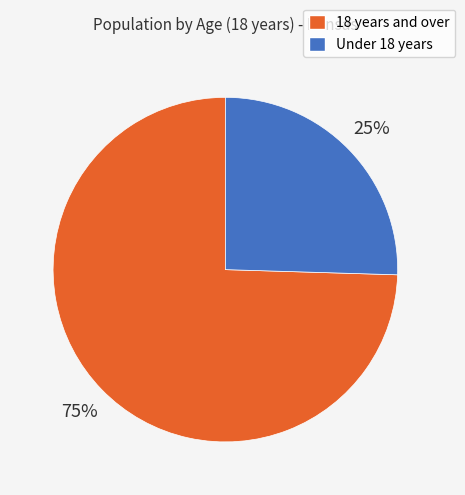

Count the number of slices in the pie.

2